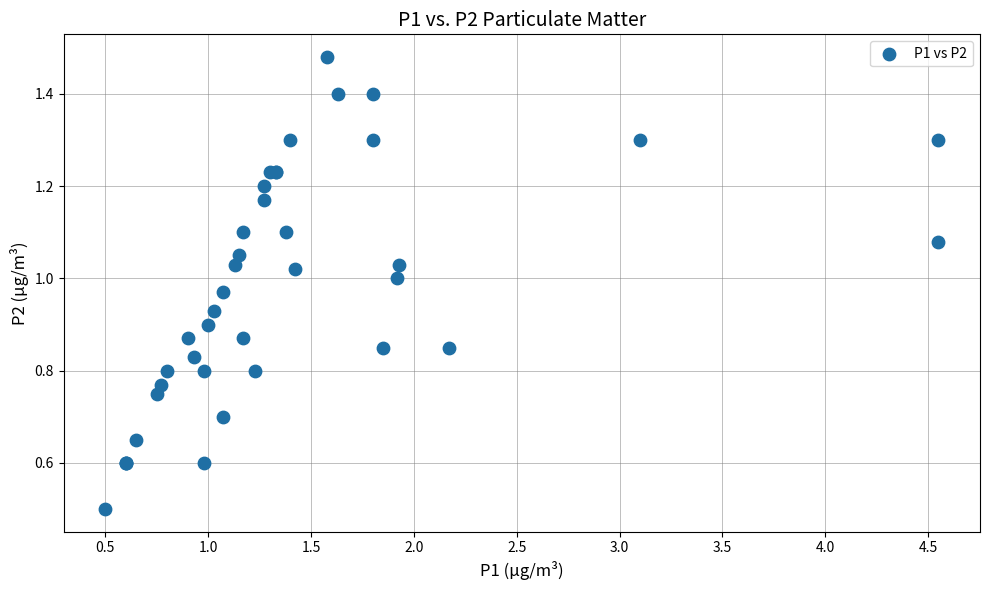

What Y value in the scatter plot is closest to 0?

0.5